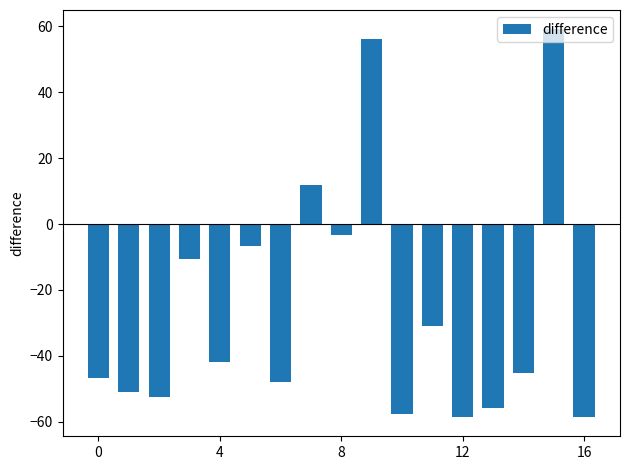

How many categories are shown in the chart?

17